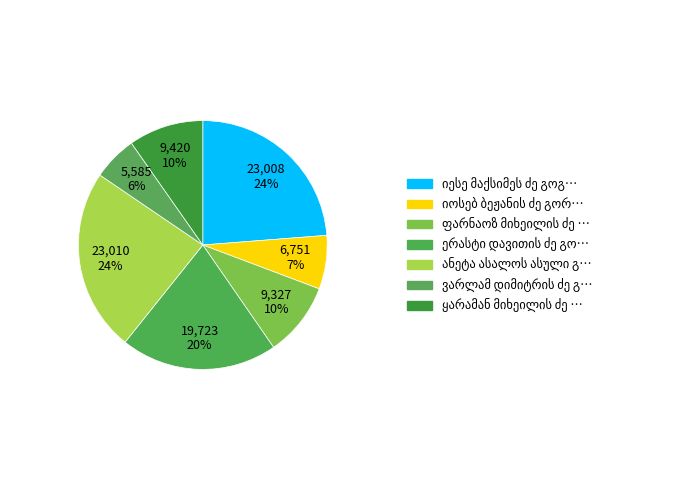

To the nearest percent, what is the difference between the ერასტი დავითის ძე გორდელაძე and ვარლამ დიმიტრის ძე გორდელაძე slice percentages?

15%